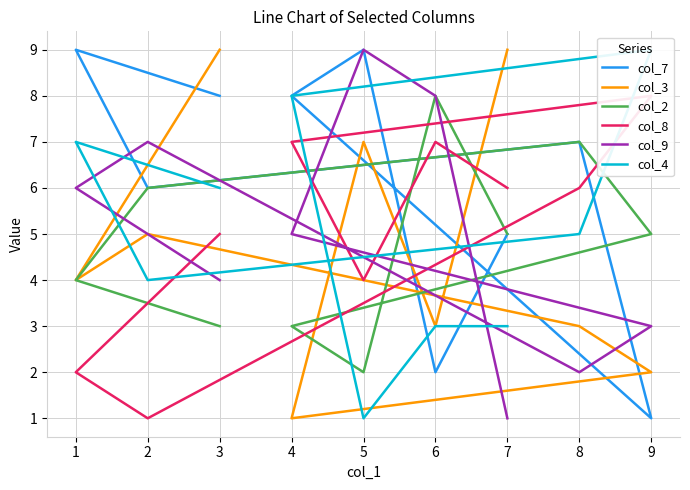

What is the total value across all series at 1?

32